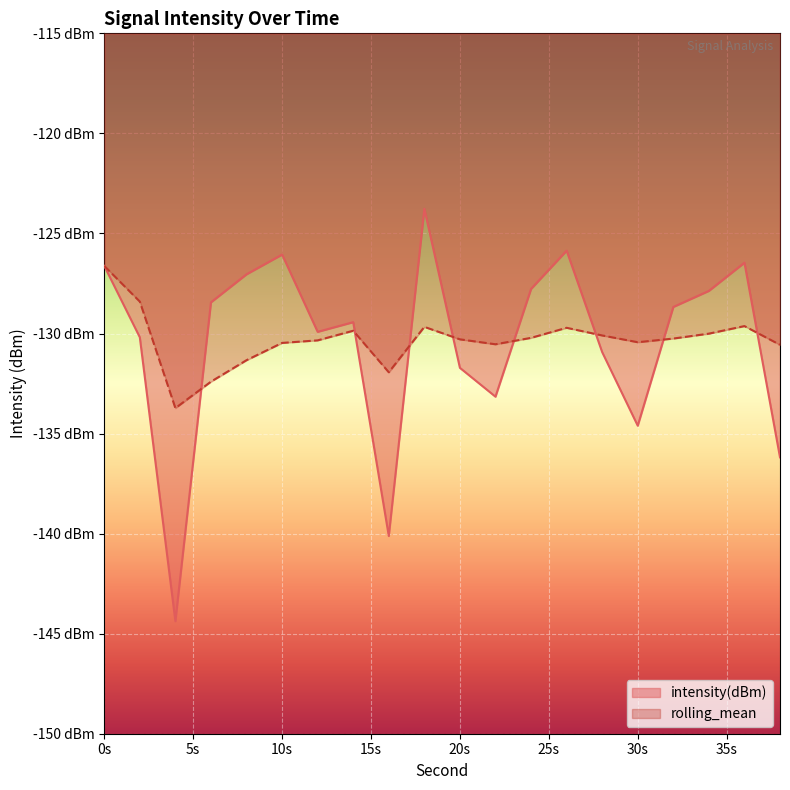

At which label does intensity(dBm) reach its peak?

18